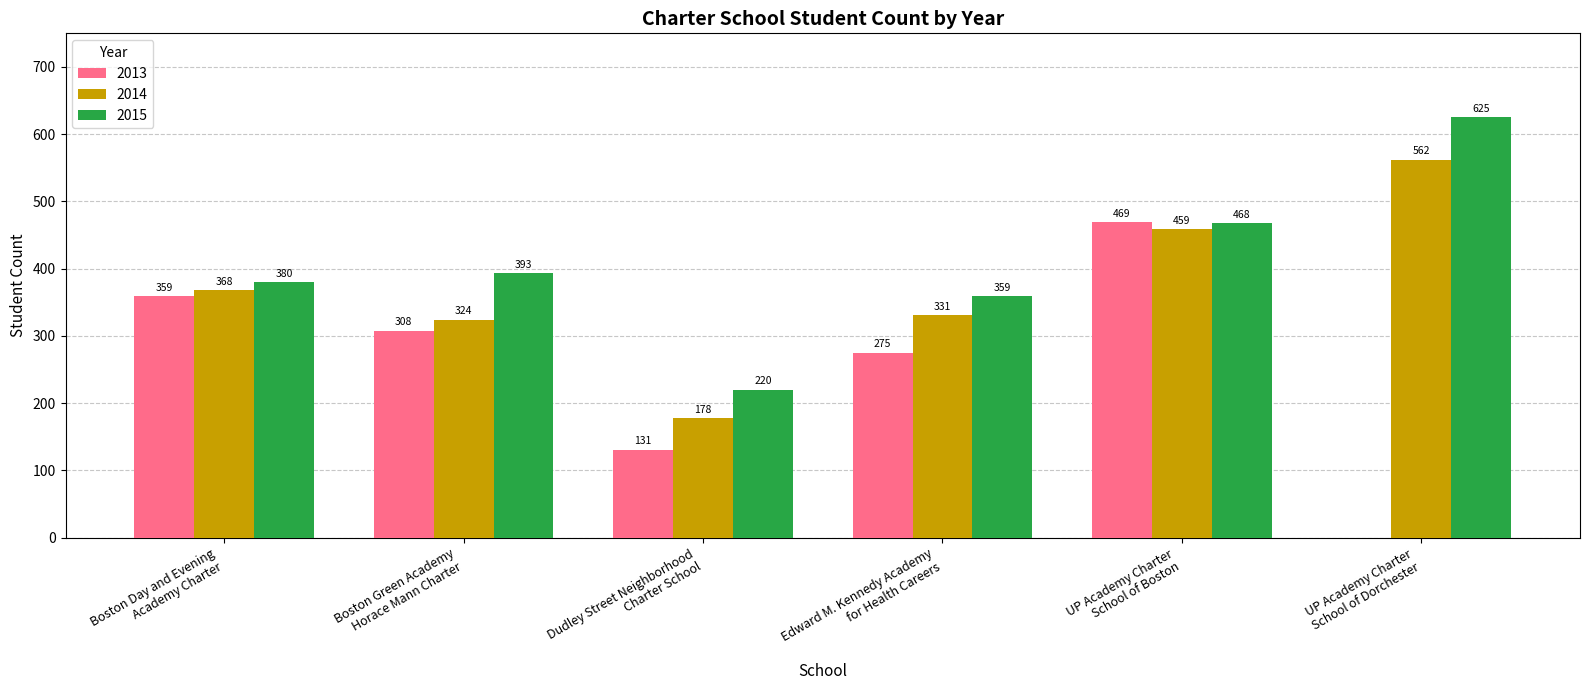

What is the sum of all 2013 values?

1542